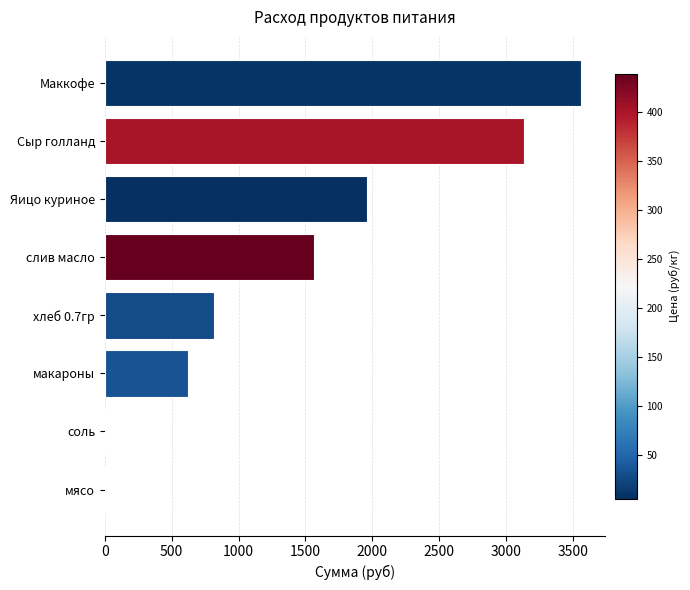

Which label corresponds to the largest value in the chart?

Маккофе